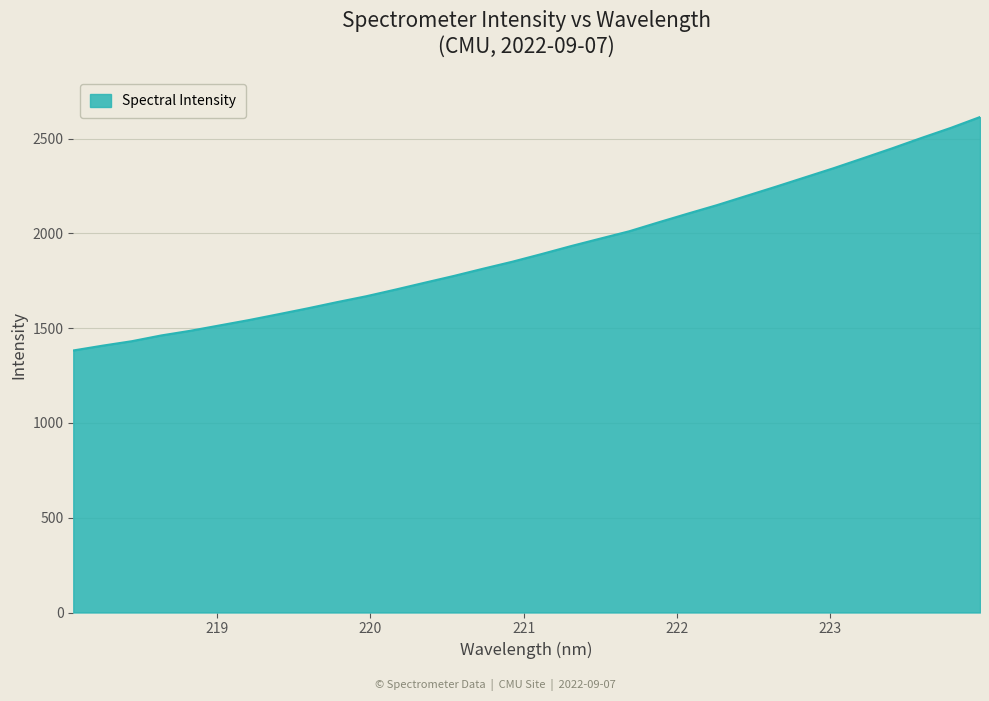

What is the minimum value shown in the chart?

1382.1